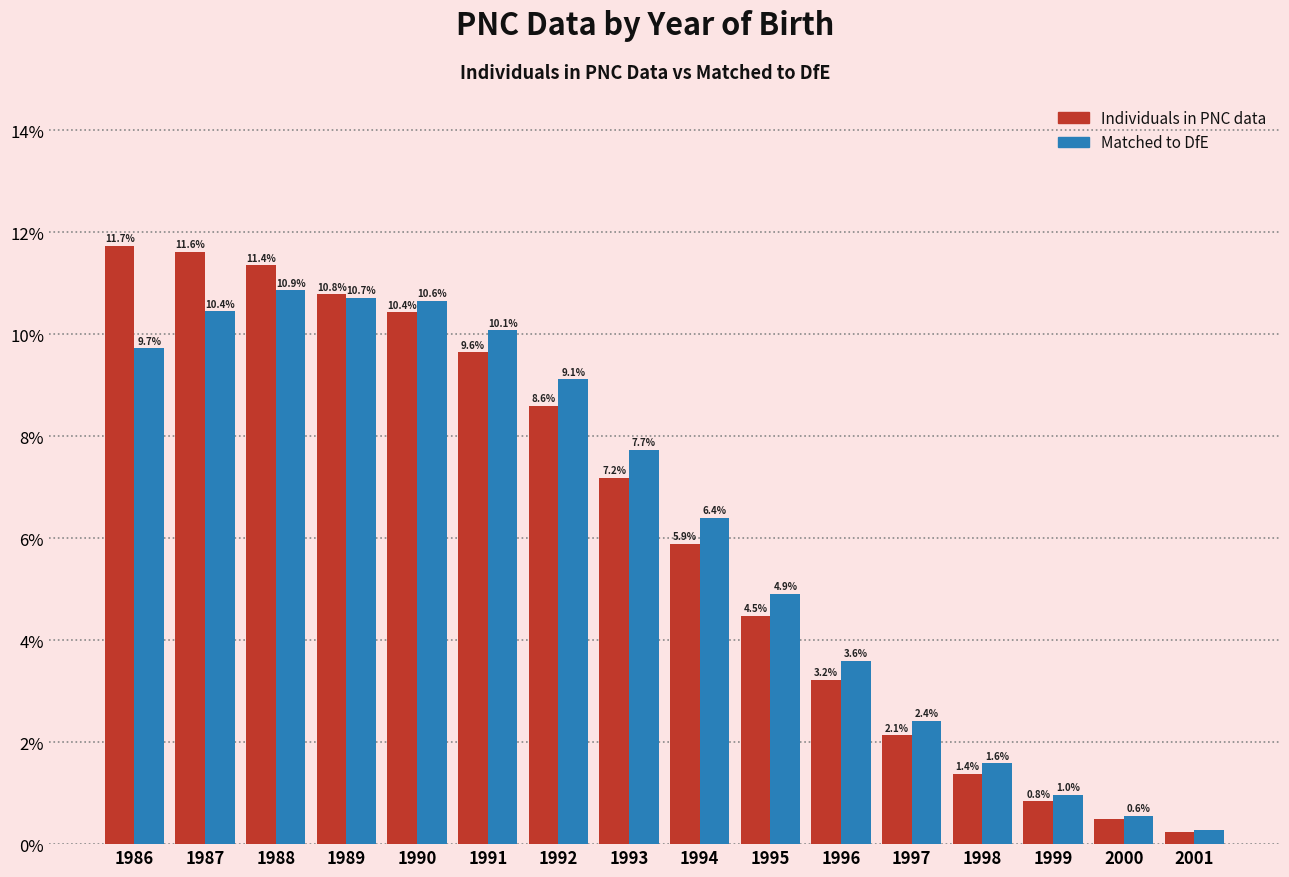

At how many categories does at least one series exceed 10?

6